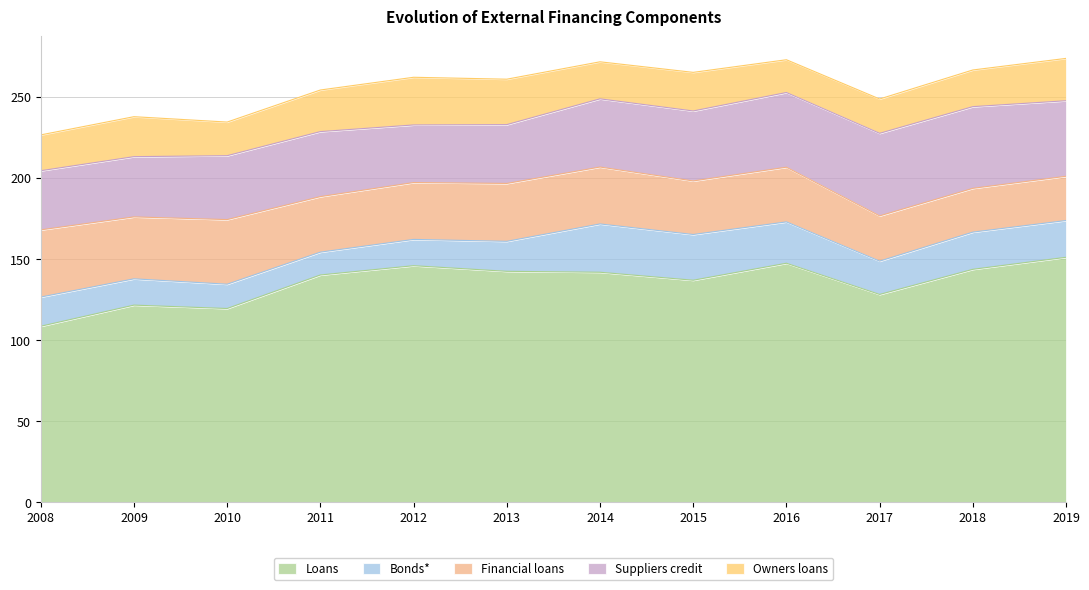

Reading left to right, list all the values displayed in this chart.

Loans: 108.4	121.5	119.4	140.1	145.8	142.3	141.7	136.8	147.3	128.0	143.6	151.0
Bonds*: 18.0	16.2	15.0	14.1	16.2	18.5	29.8	28.2	25.5	20.6	23.0	22.7
Financial loans: 41.4	38.2	39.8	34.3	35.1	35.7	35.1	33.0	33.7	27.9	27.0	27.3
Suppliers credit: 36.5	37.2	39.4	40.1	35.5	36.3	42.1	43.2	46.1	50.9	50.4	46.6
Owners loans: 22.1	24.7	20.7	25.7	29.4	28.0	22.8	23.8	20.2	21.2	22.6	26.1